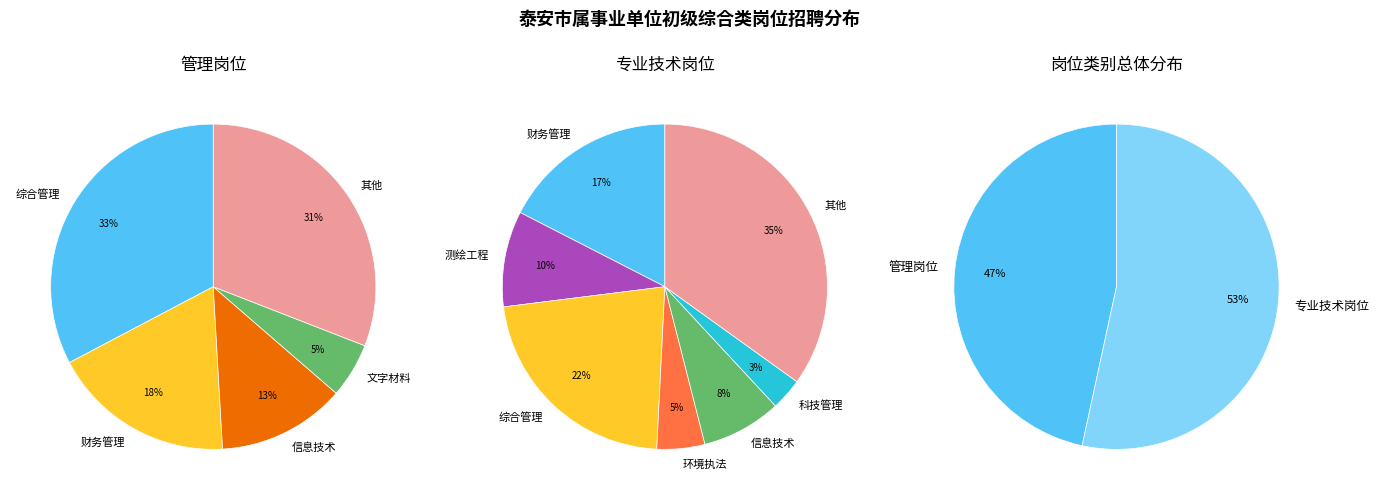

How many slices are in this pie chart?

2